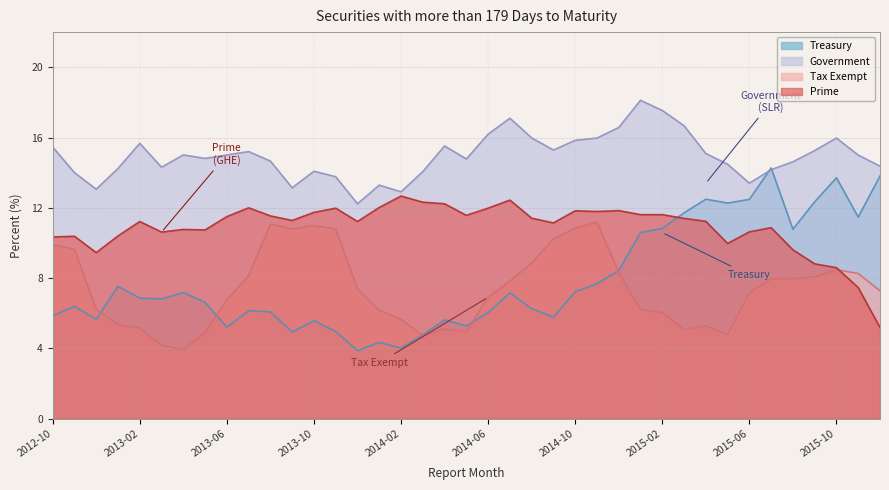

At which label does Prime first exceed 11?

2013-02